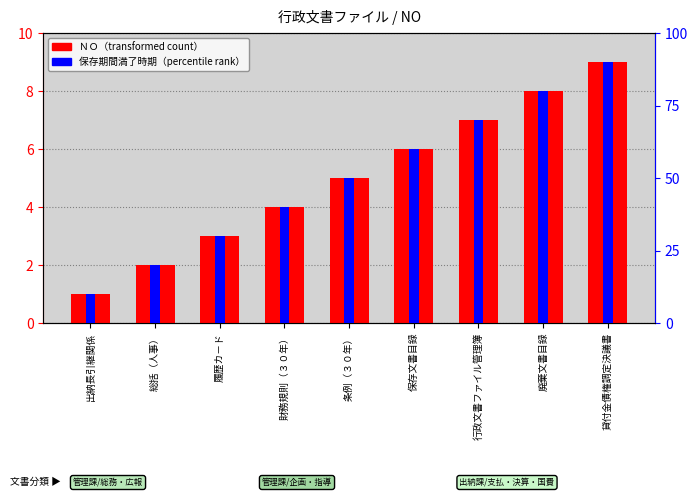

Rank the series by their average value, from highest to lowest.

保存期間満了時期（percentile rank）, ＮＯ（transformed count）